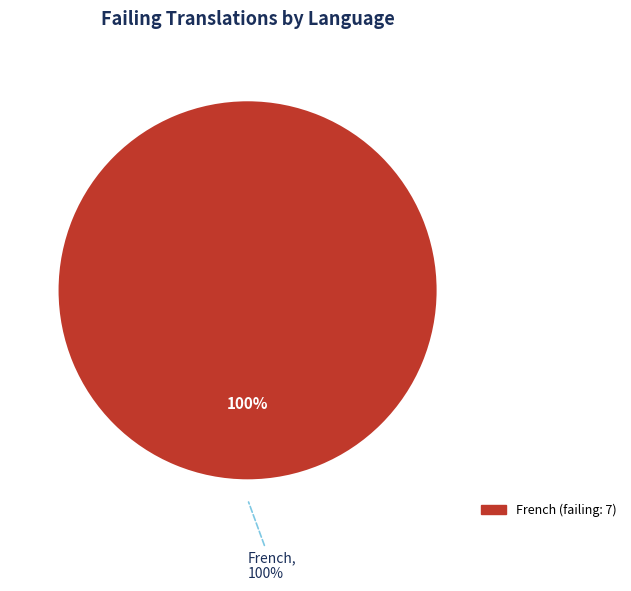

True or false: French accounts for 99% of the total.

False